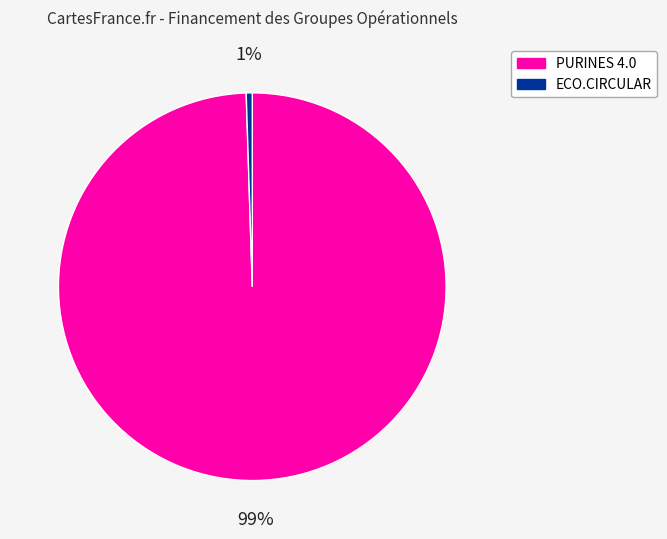

To the nearest percent, what portion does ECO.CIRCULAR represent?

1%